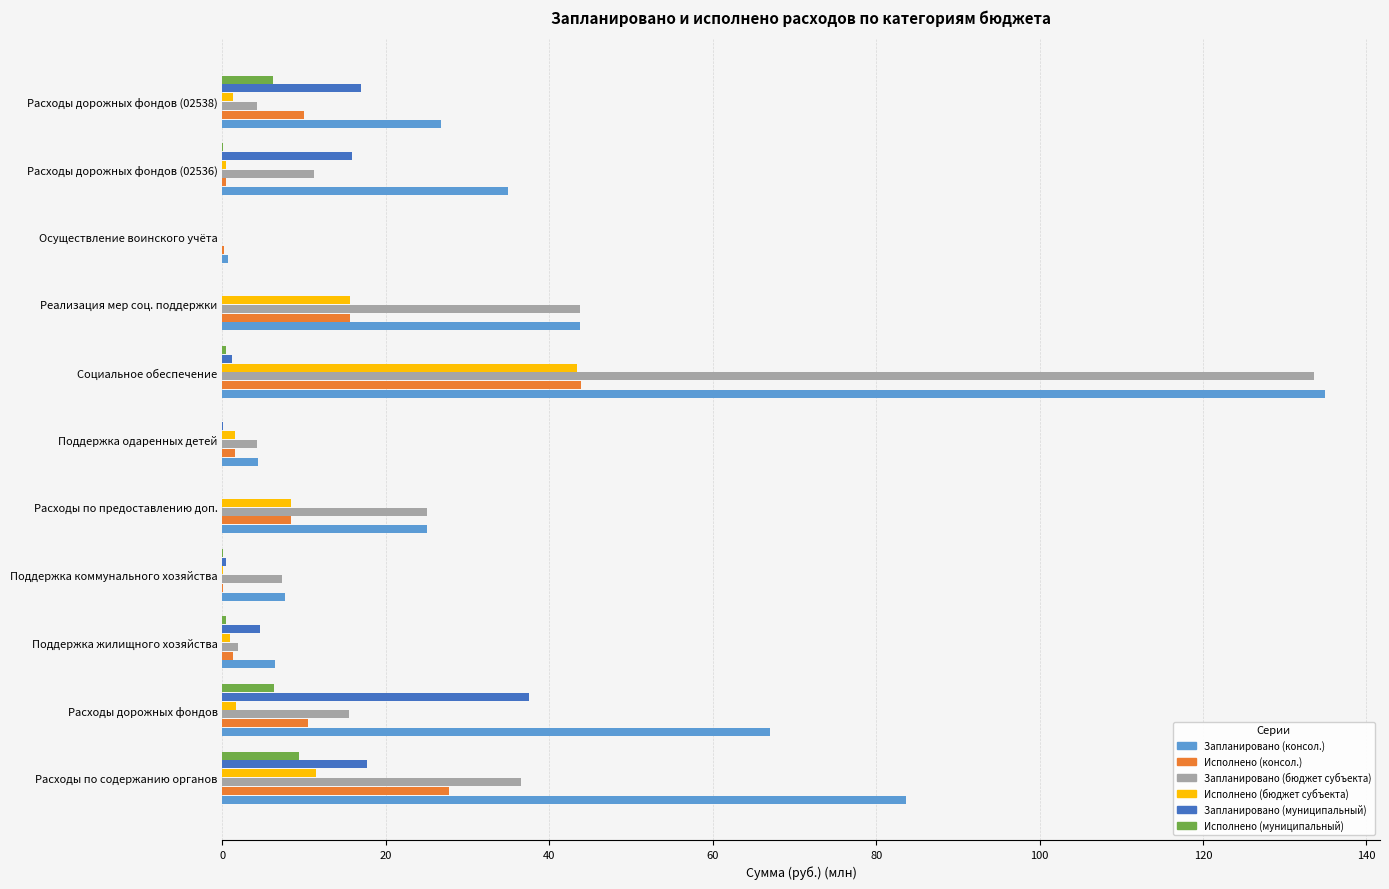

What is the maximum value for Исполнено (консол.)?

43.9